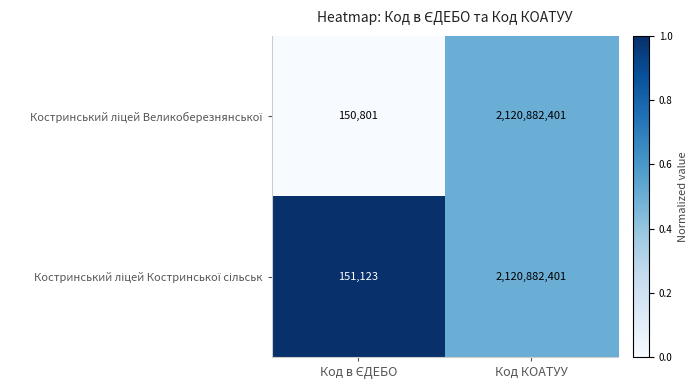

Which label corresponds to the largest value in the chart?

Код КОАТУУ